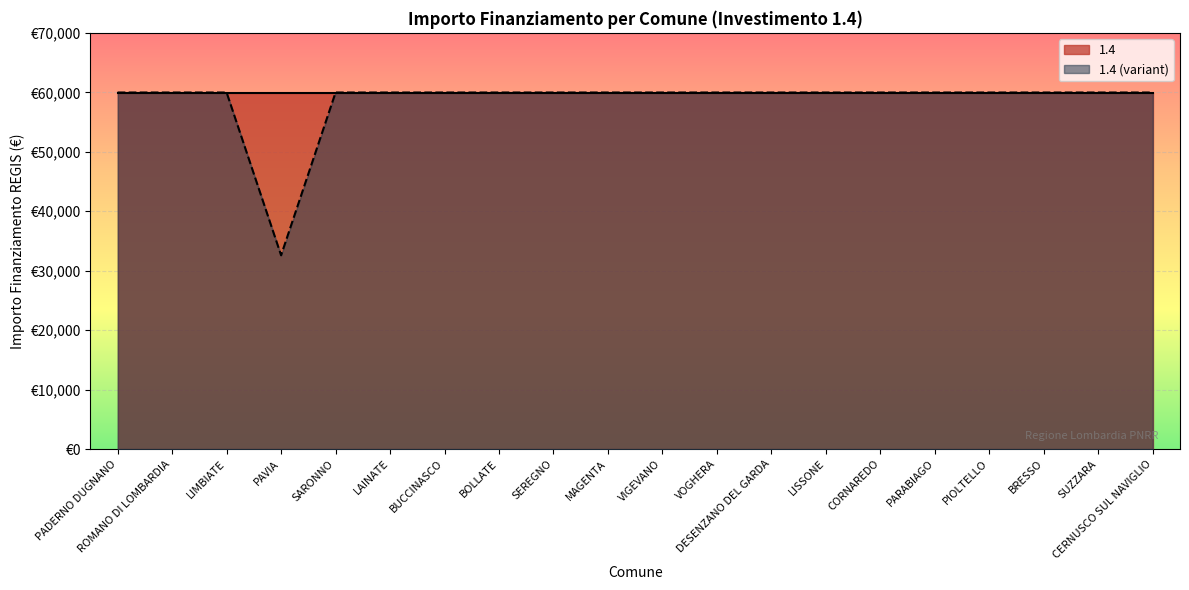

How many points are lower than both their immediate neighbors (excluding endpoints)?

1